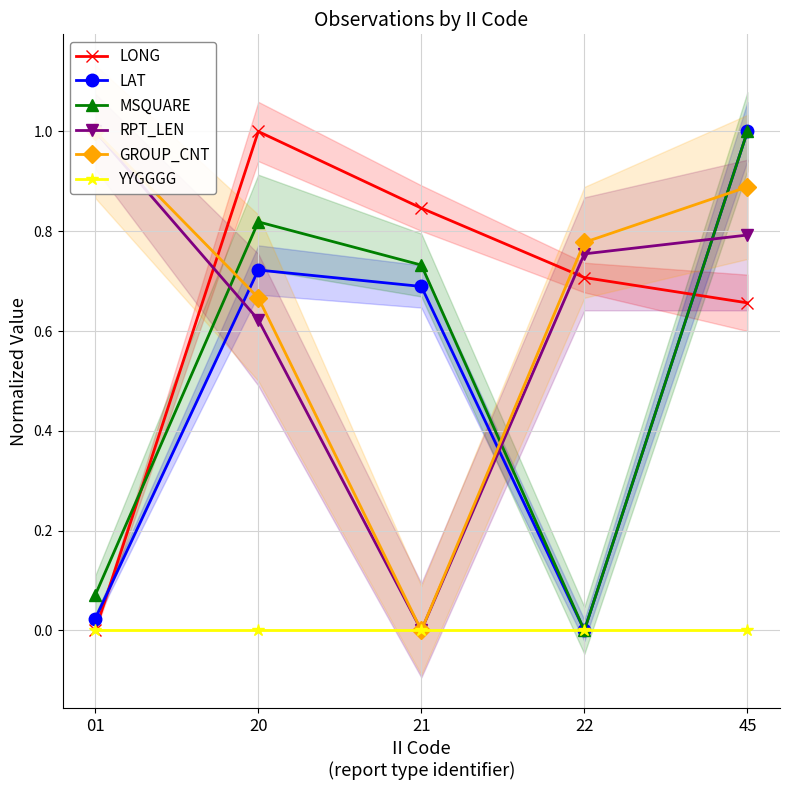

What is the maximum value for MSQUARE?

1.0